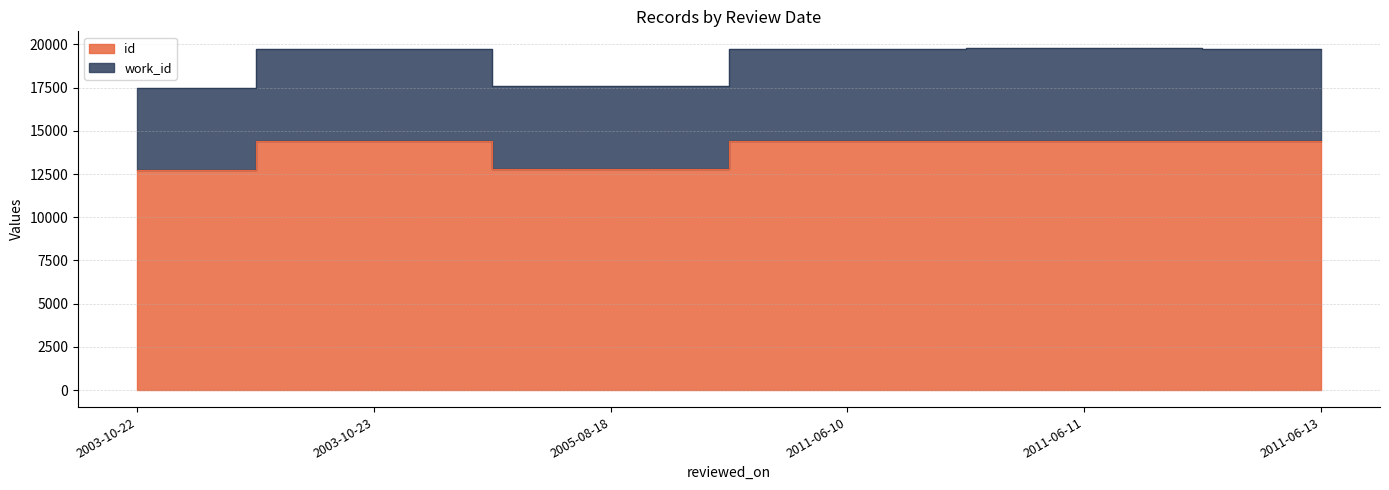

Which series has the largest total across all categories?

work_id